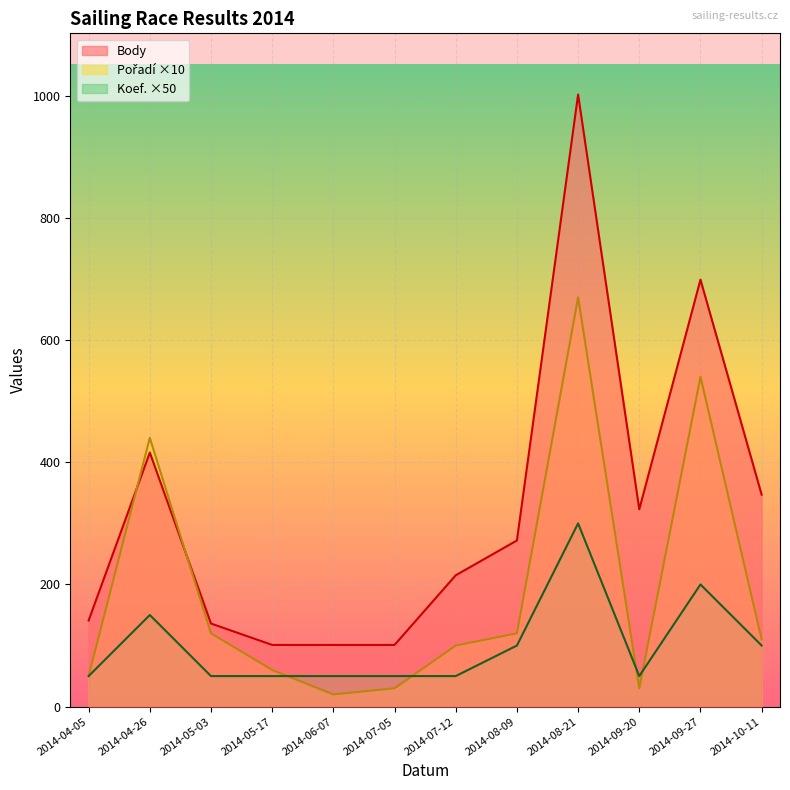

At which label is Pořadí closest to 345?

2014-04-26